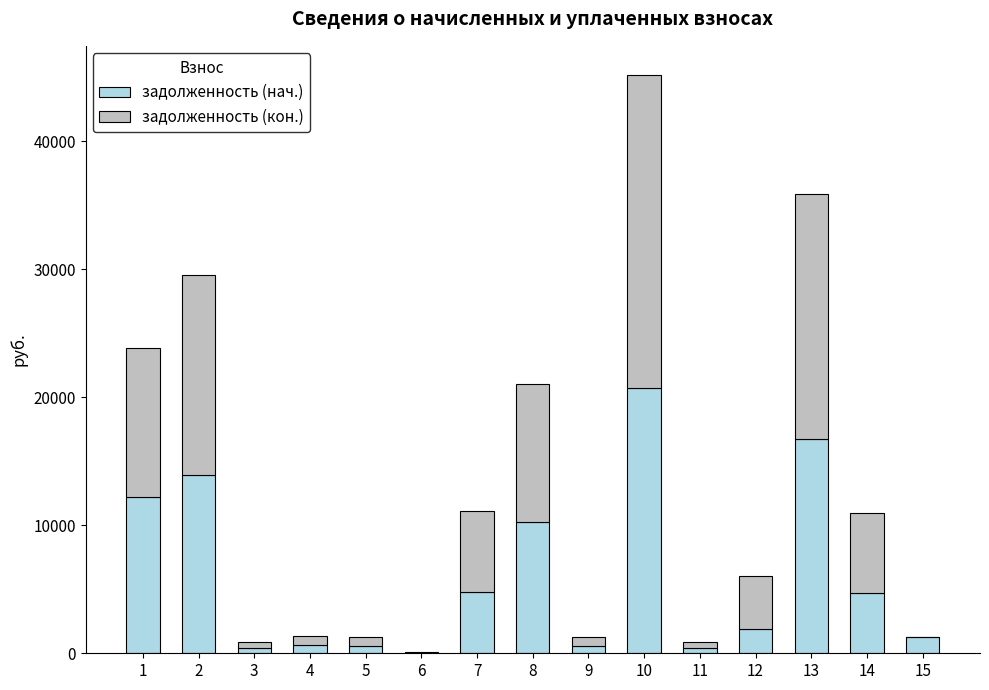

What is the total value across all series at 12?

6047.8